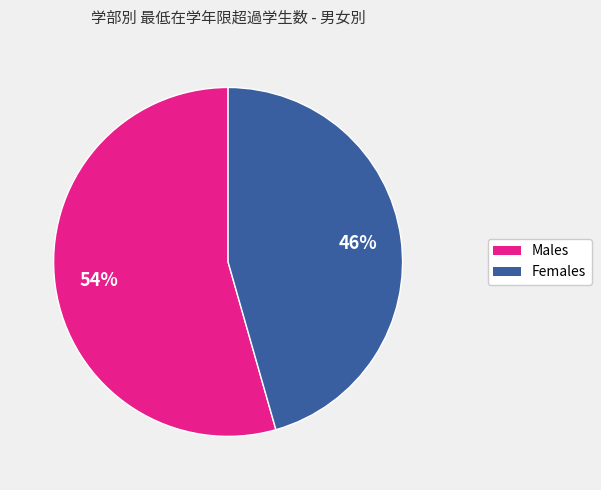

Is there a majority slice in this chart?

Yes